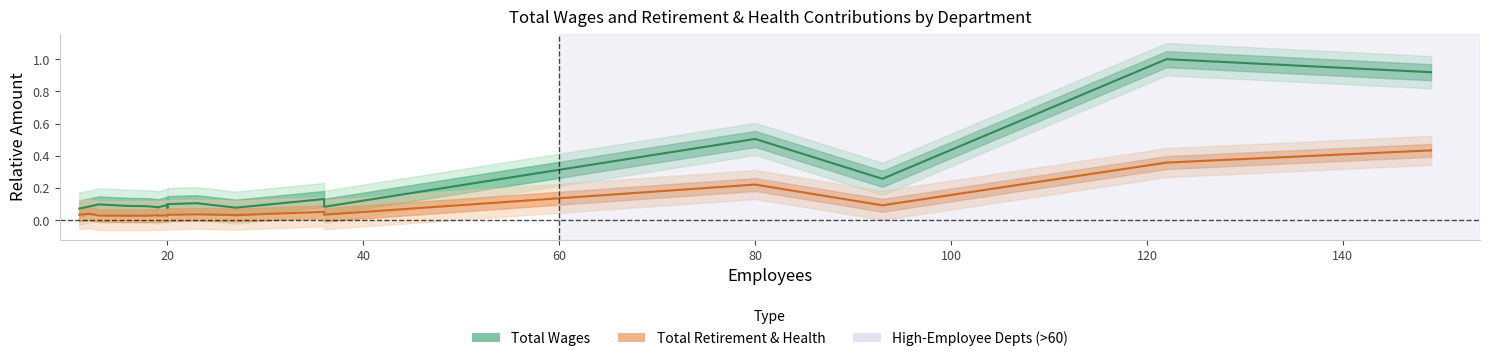

True or false: Total Wages and Total Retirement & Health Contribution intersect in this chart.

False